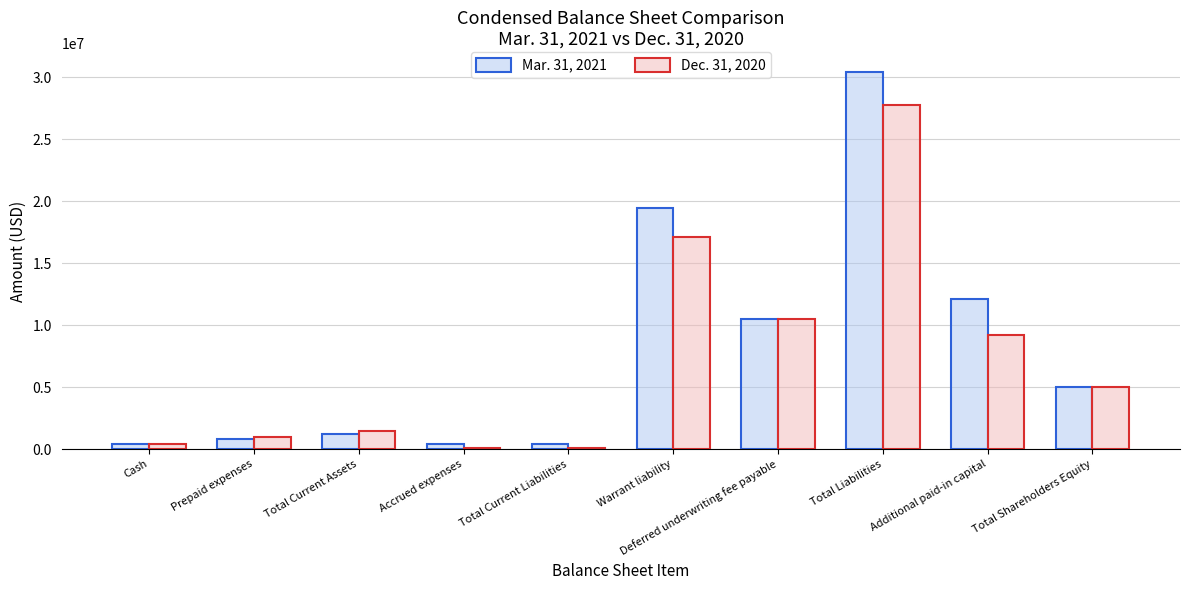

What is the value of the Mar. 31, 2021 bar at the 10th from the left?

5000004